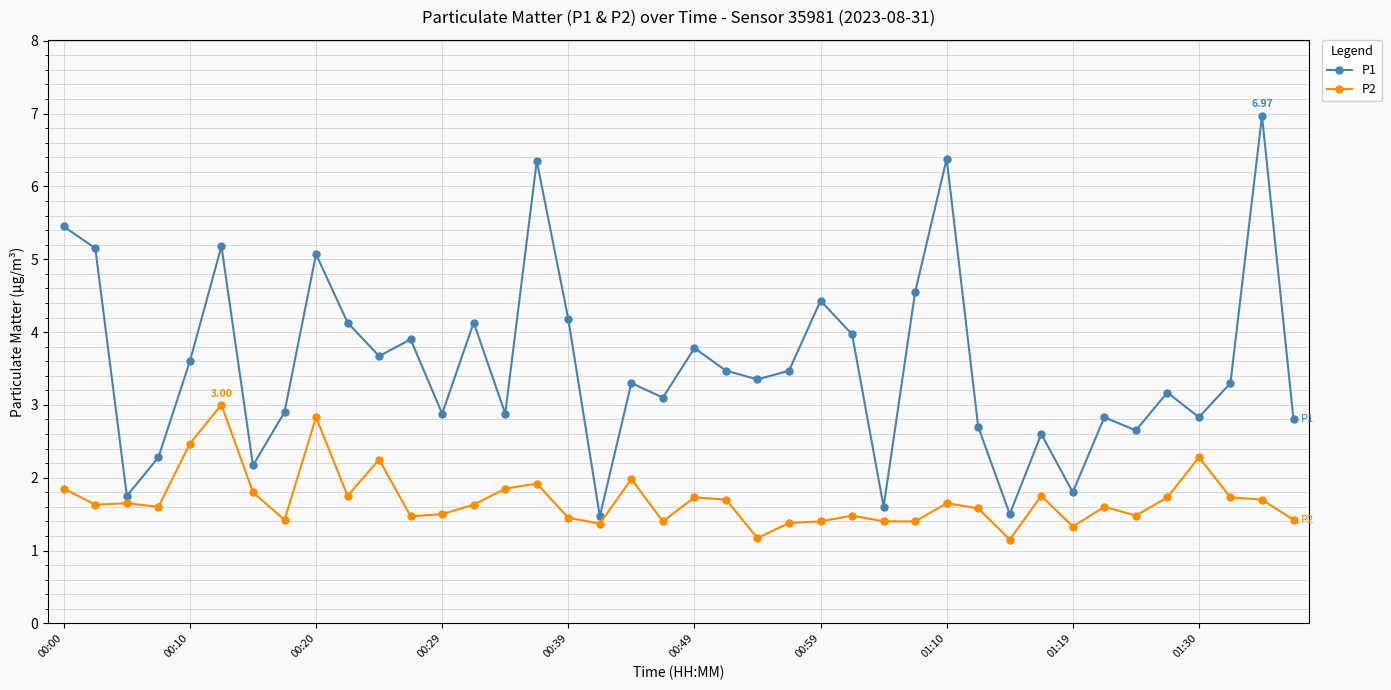

What is the difference between the second highest and minimum values in the P2 series?

1.7